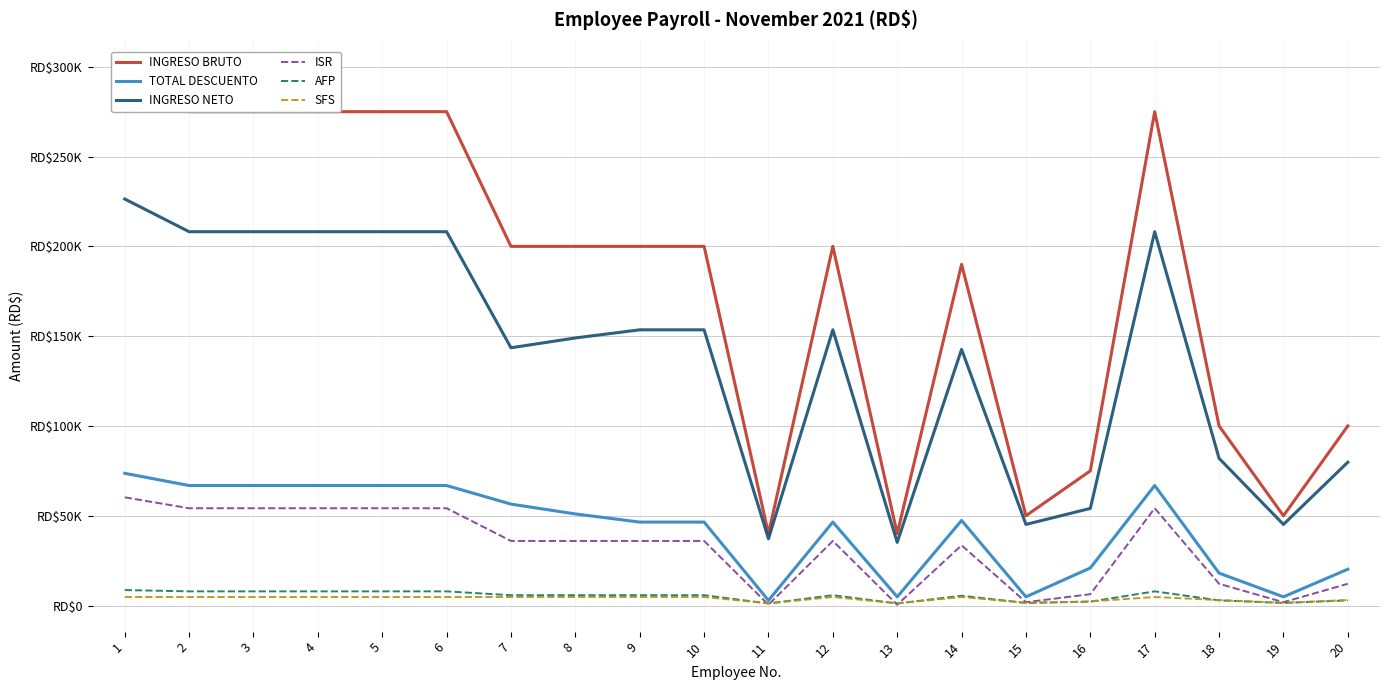

What is the difference between the highest and lowest values at 17?

270257.6